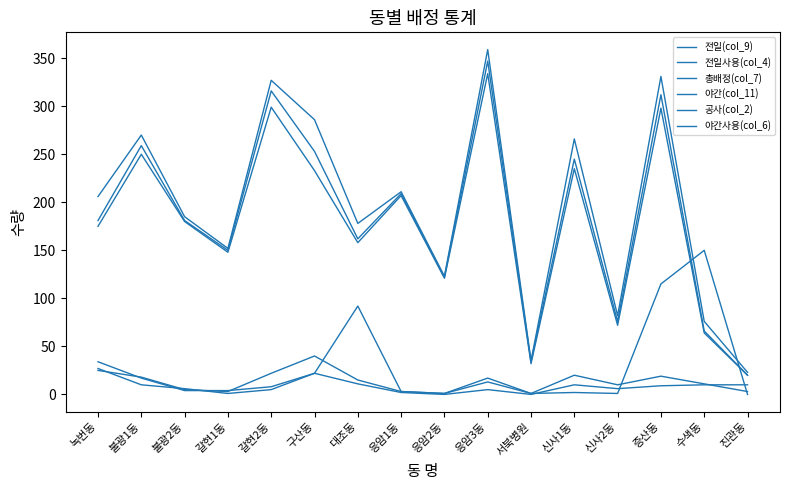

What position from the right is 불광1동?

15